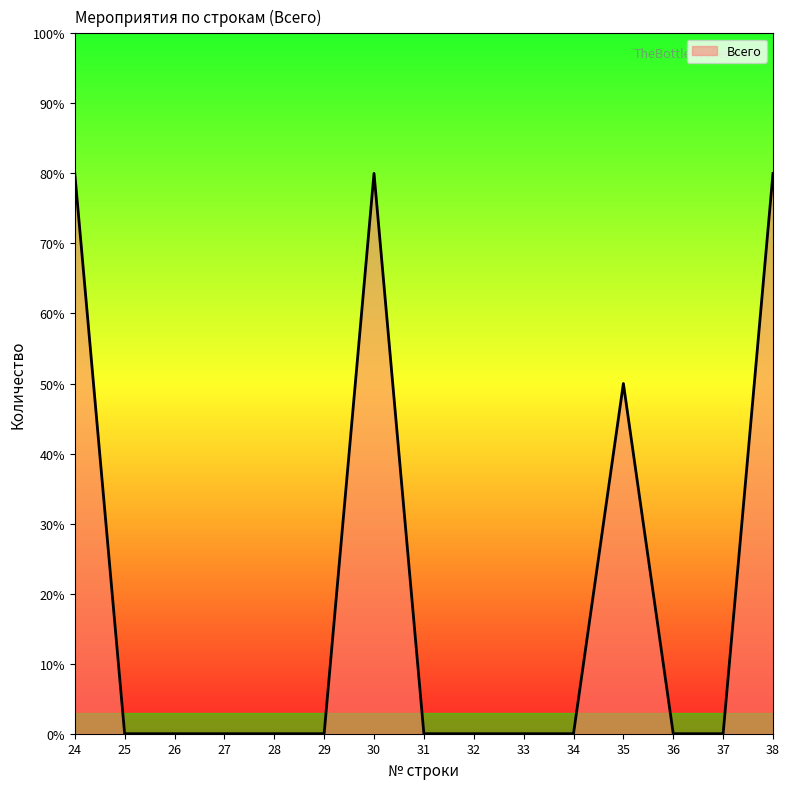

How many points are higher than both their immediate neighbors (excluding endpoints)?

2